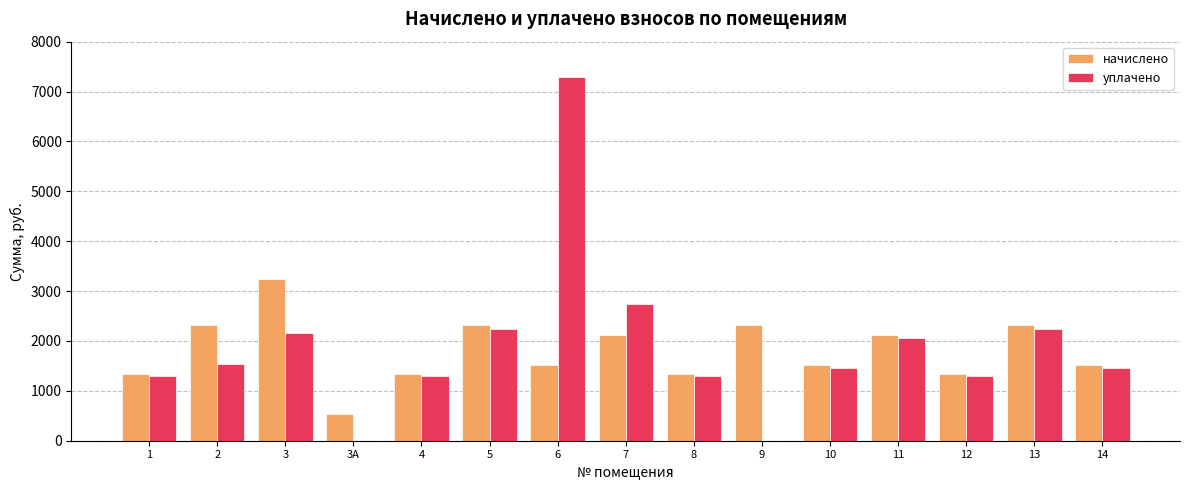

What are all the series names shown in the legend?

начислено, уплачено